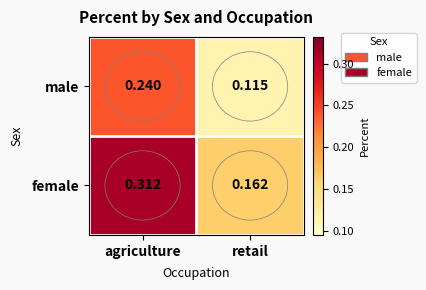

Is the value of male at agriculture greater than the value of female at agriculture?

No